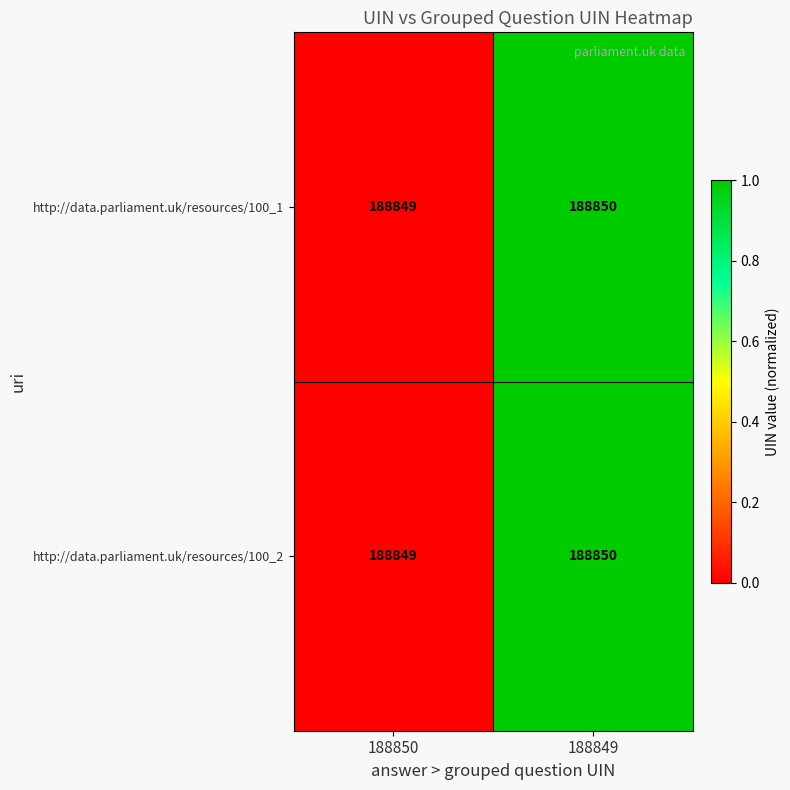

At which category does the chart reach its peak across all series?

188849